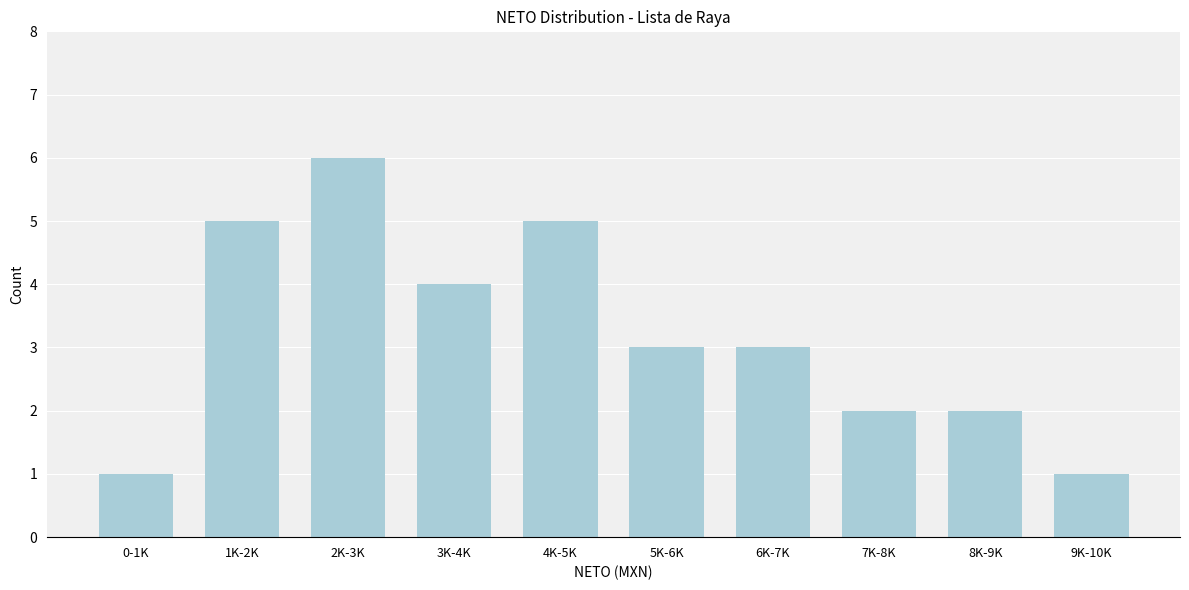

Reading left to right, list all the values displayed in this chart.

0-1K=1	1K-2K=5	2K-3K=6	3K-4K=4	4K-5K=5	5K-6K=3	6K-7K=3	7K-8K=2	8K-9K=2	9K-10K=1